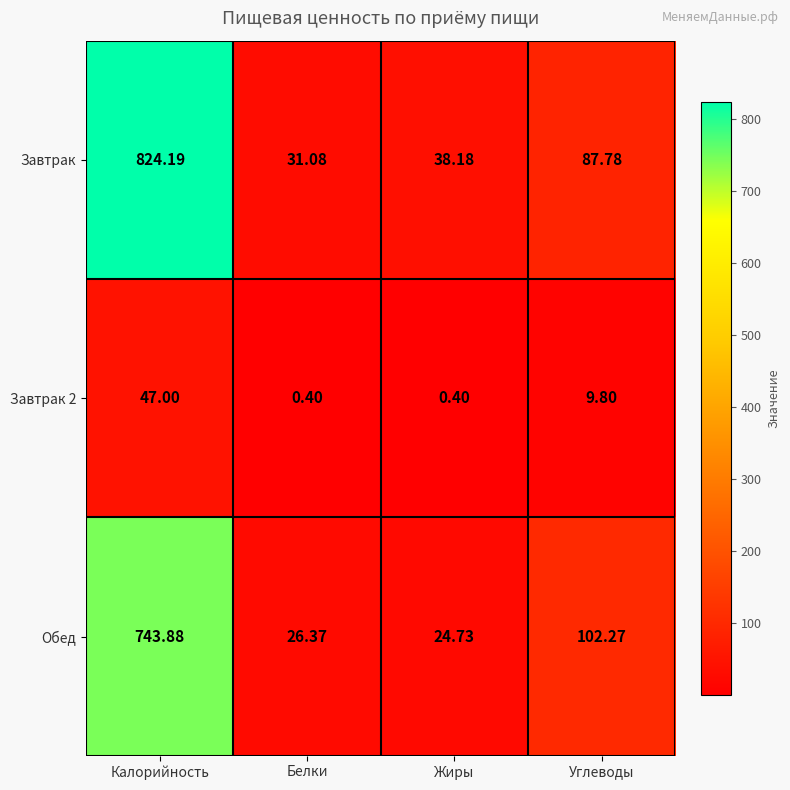

Which series has the largest total across all categories?

Завтрак